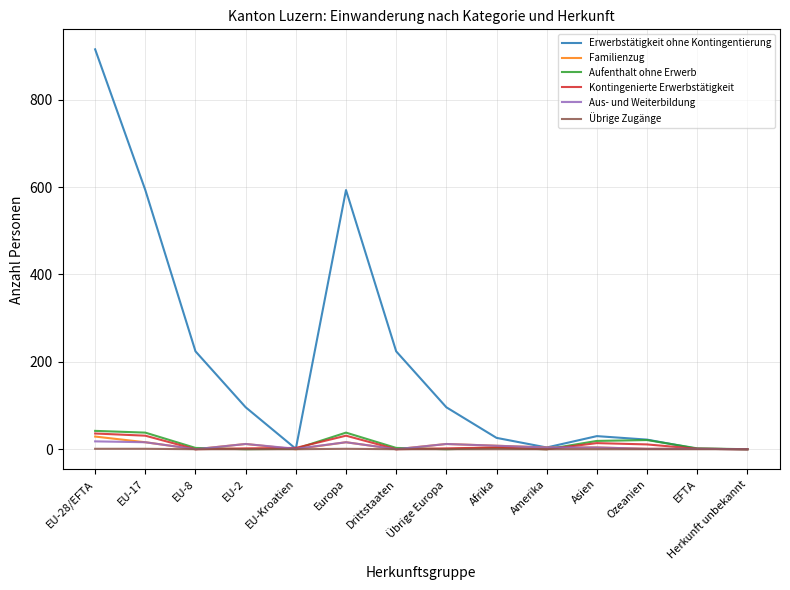

At which category does the chart reach its peak across all series?

EU-28/EFTA